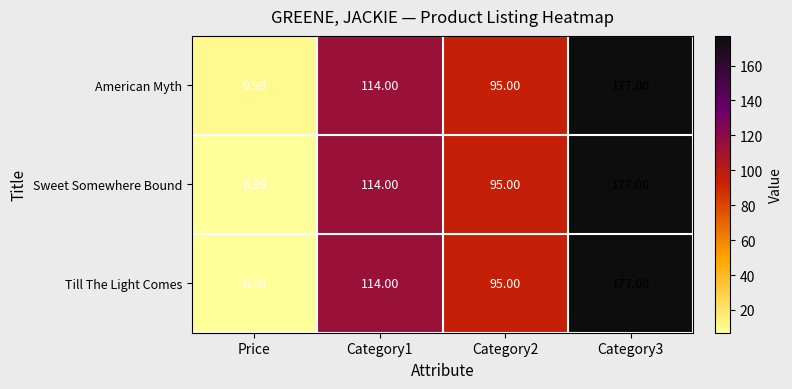

At which category is the sum across all series the highest?

Category3